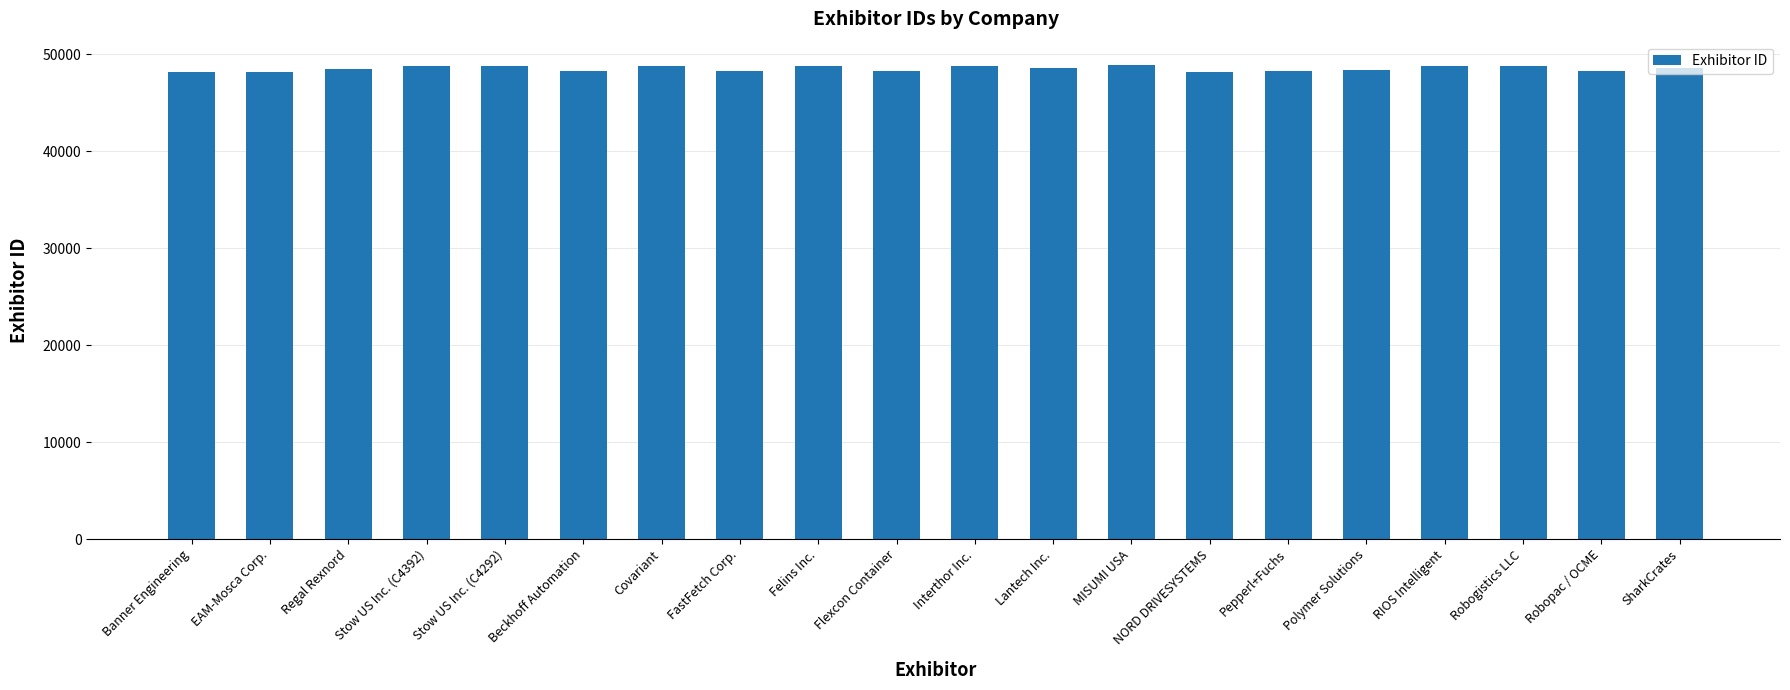

What is the ratio of the value at Flexcon Container to the value at EAM-Mosca Corp.?

1.0